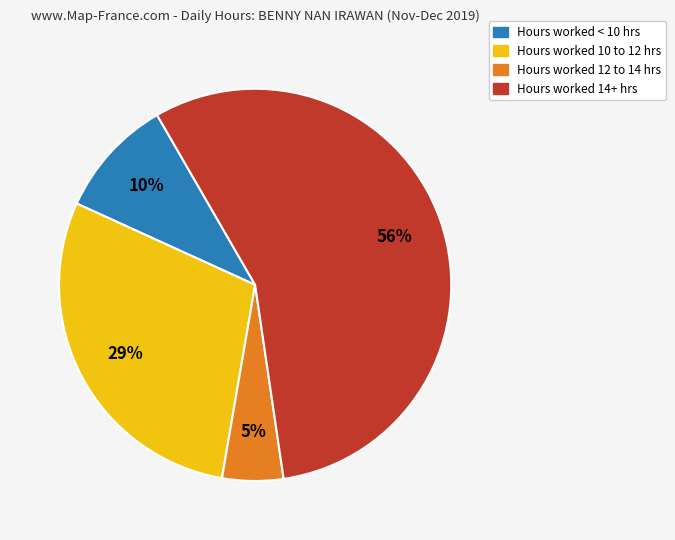

To the nearest percent, what is the difference between the largest and smallest slice percentages?

51%